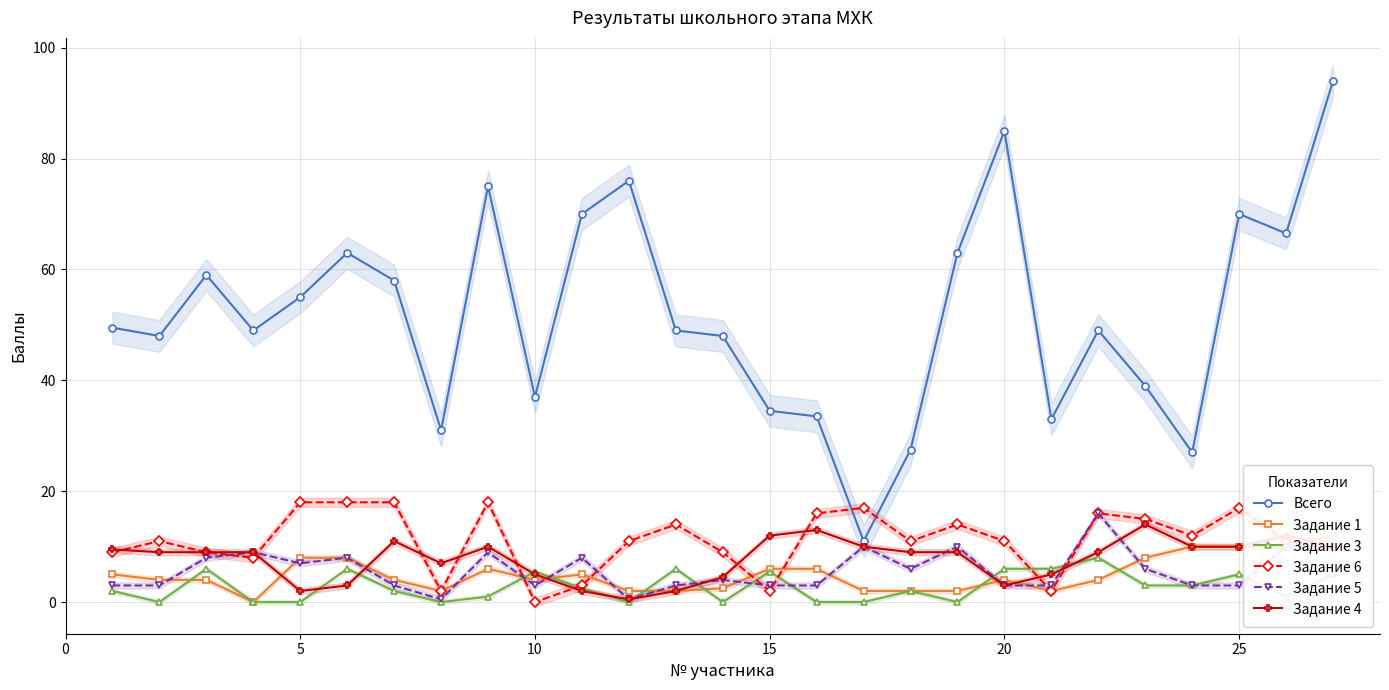

True or false: Задание 4 and Задание 6 intersect in this chart.

True